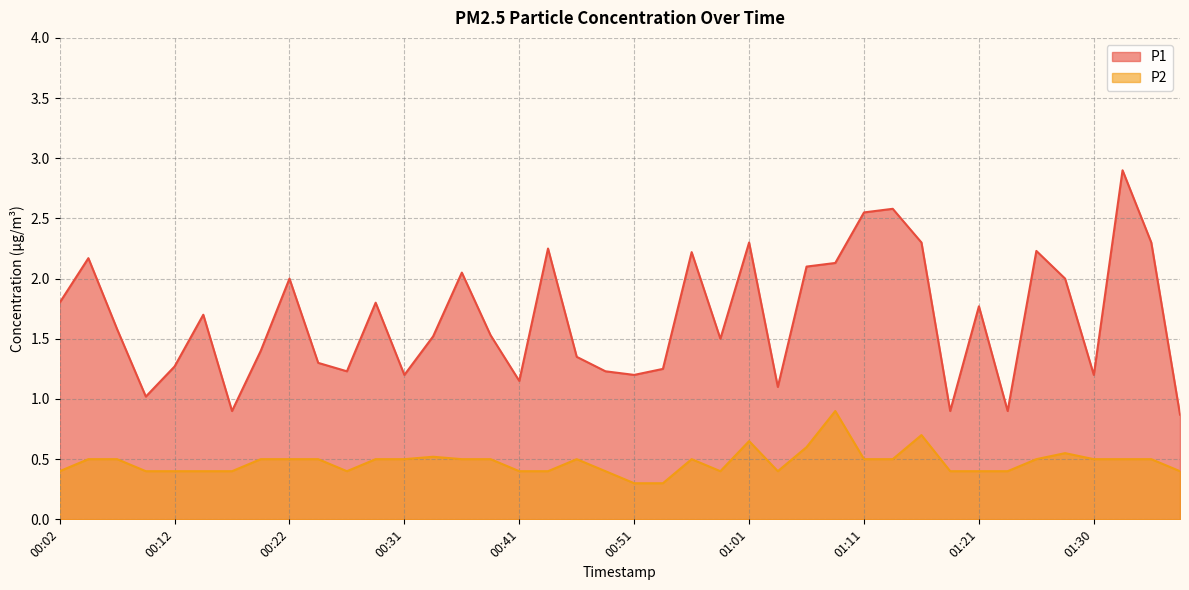

Is it true that P1 equals 1.2 at 00:49?

True